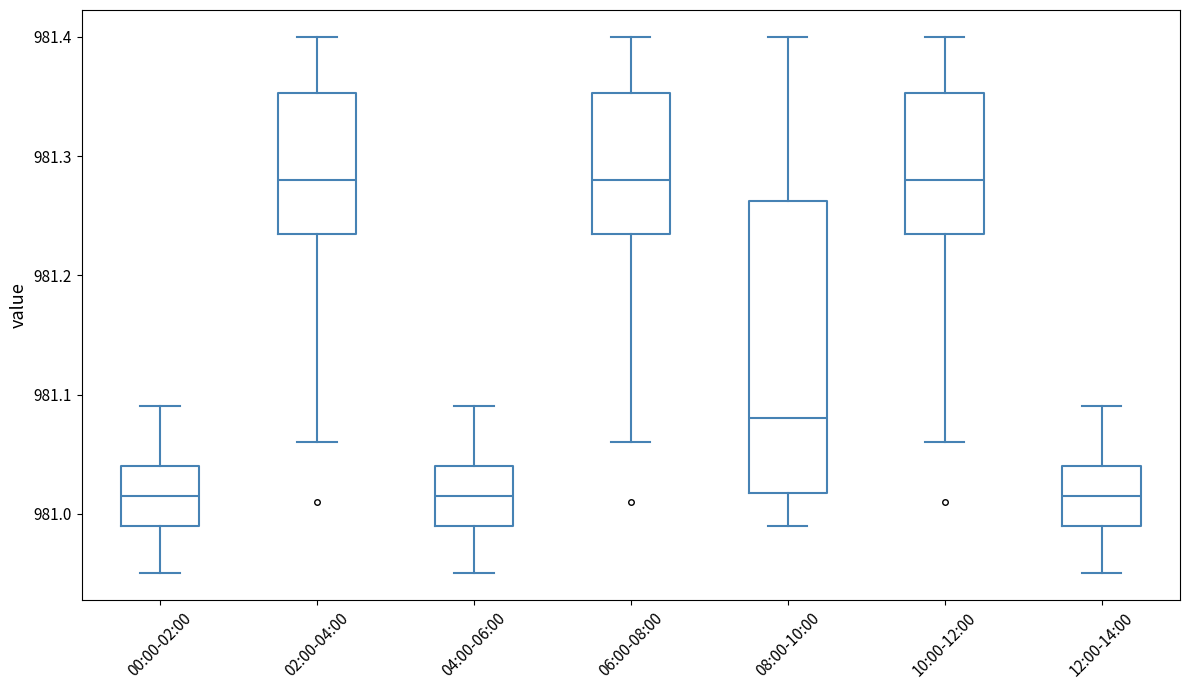

Reading left to right, transcribe this box plot: for each box, give where its median line is, the range the box spans, and where its two whiskers end, as read against the y-axis. The values are not printed on the chart, so give them approximately, as read against the axis.

00:00-02:00: median 981.02, box 980.99 to 981.04, whiskers 980.95 to 981.09
02:00-04:00: median 981.28, box 981.24 to 981.35, whiskers 981.06 to 981.40
04:00-06:00: median 981.02, box 980.99 to 981.04, whiskers 980.95 to 981.09
06:00-08:00: median 981.28, box 981.24 to 981.35, whiskers 981.06 to 981.40
08:00-10:00: median 981.08, box 981.02 to 981.26, whiskers 980.99 to 981.40
10:00-12:00: median 981.28, box 981.24 to 981.35, whiskers 981.06 to 981.40
12:00-14:00: median 981.02, box 980.99 to 981.04, whiskers 980.95 to 981.09